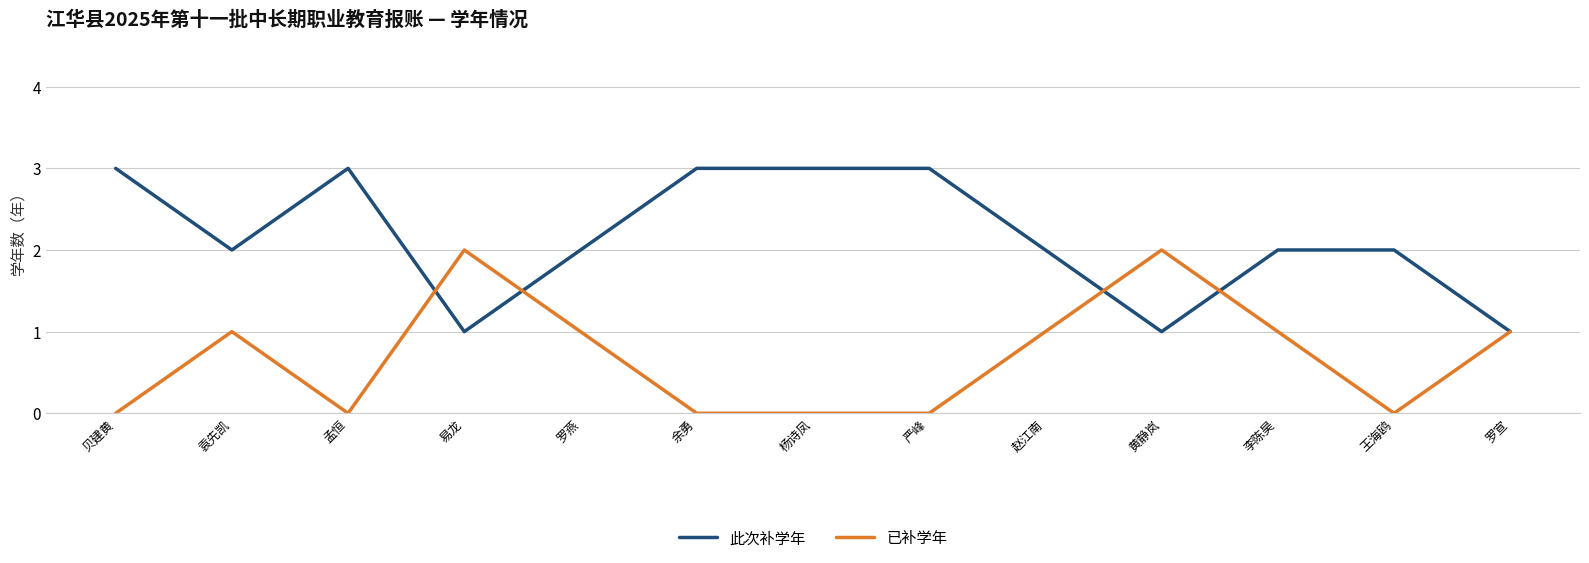

At 贝建黄, list the series in order from smallest to largest.

已补学年, 此次补学年